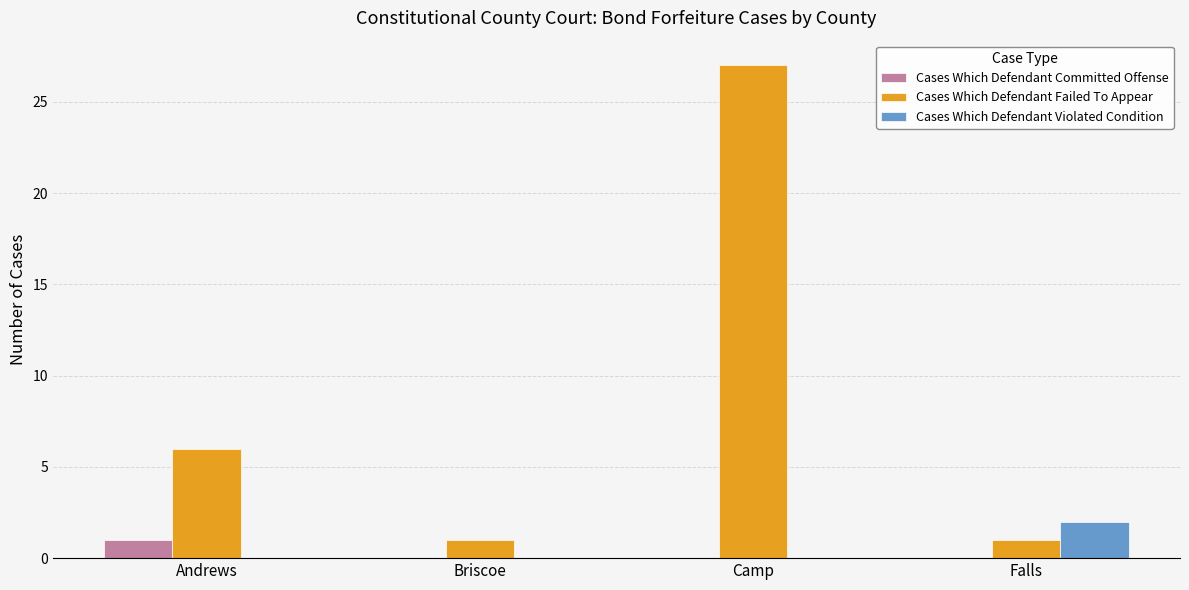

At which category is the sum across all series the highest?

Camp